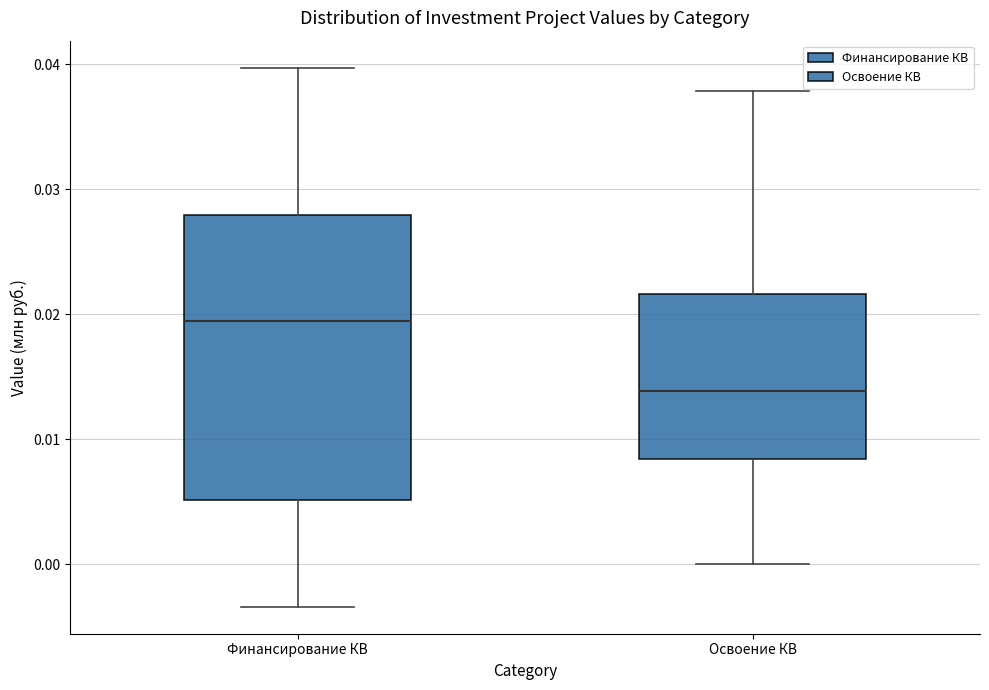

Reading left to right, transcribe this box plot: for each box, give where its median line is, the range the box spans, and where its two whiskers end, as read against the y-axis. The values are not printed on the chart, so give them approximately, as read against the axis.

Финансирование КВ: median 0.019, box 0.005 to 0.028, whiskers -0.003 to 0.040
Освоение КВ: median 0.014, box 0.008 to 0.022, whiskers 0.000 to 0.038